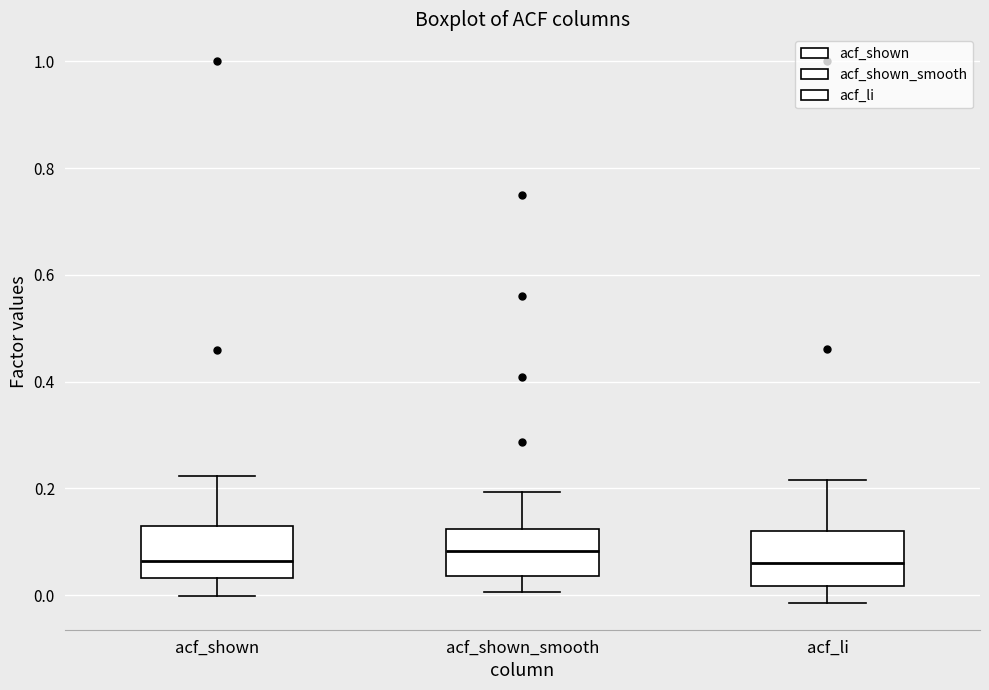

Reading left to right, read every box against the y-axis: the position of its median line, the range the box covers, and the ends of its whiskers. The values are not printed on the chart, so give them approximately, as read against the axis.

acf_shown: median 0.06, box 0.04 to 0.12, whiskers 0.00 to 0.22
acf_shown_smooth: median 0.08, box 0.04 to 0.12, whiskers 0.00 to 0.20
acf_li: median 0.06, box 0.02 to 0.12, whiskers -0.02 to 0.22